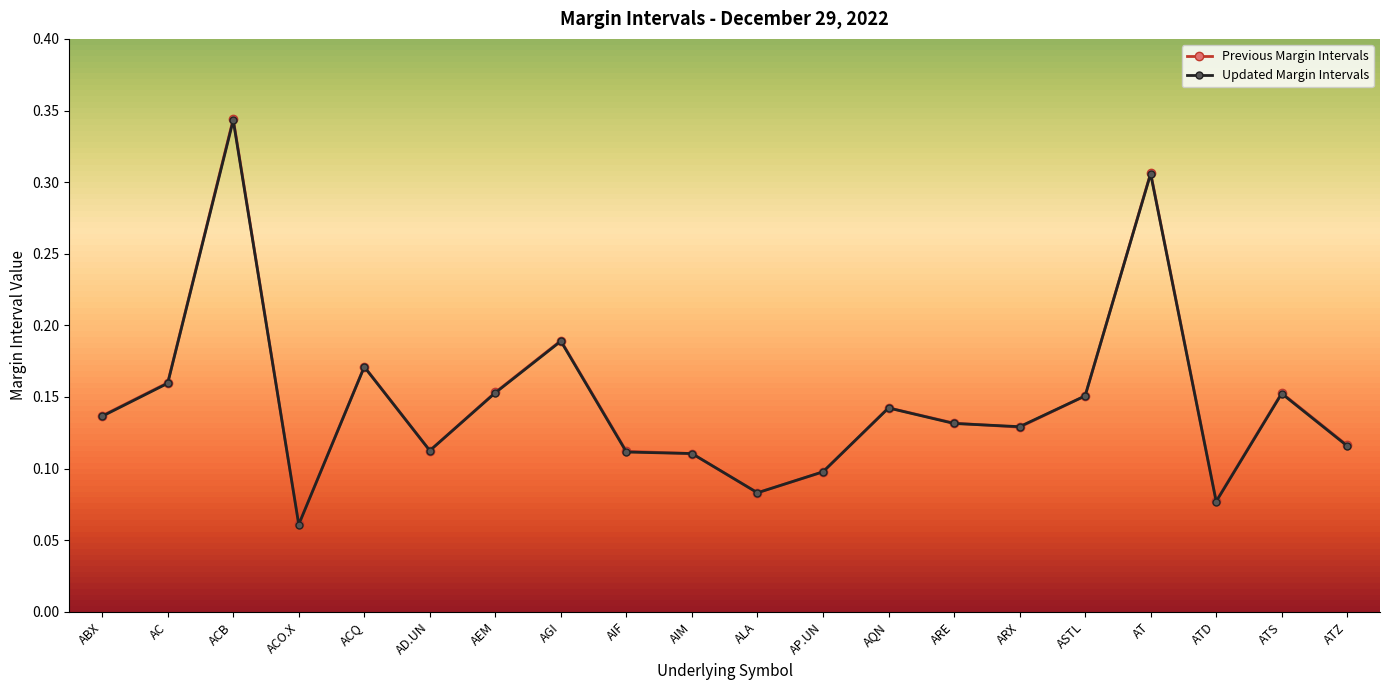

Count the Previous Margin Intervals values in the range 0 to 1.

20